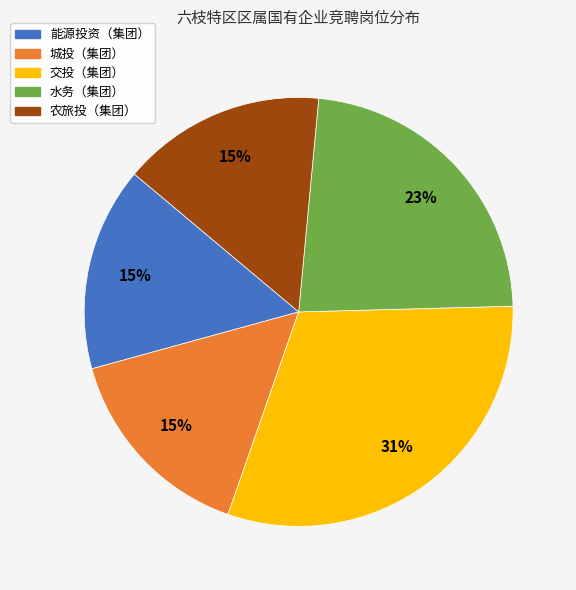

Is it true that 能源投资（集团） is 15% of the pie?

True